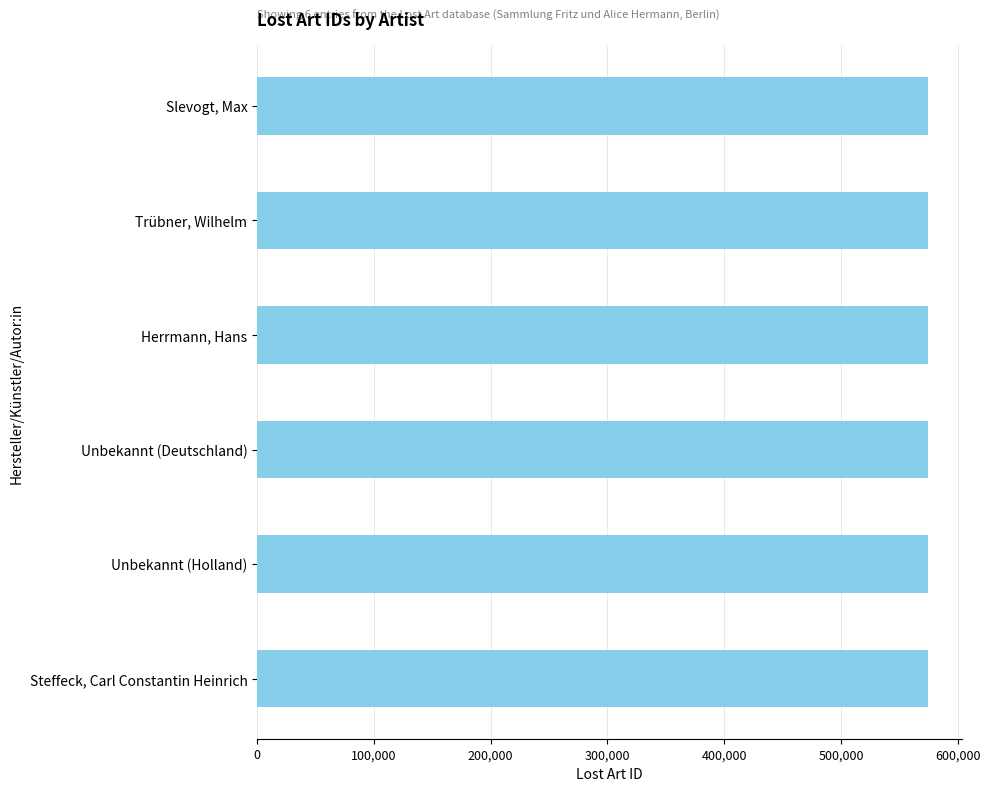

How many values are below 574850?

3